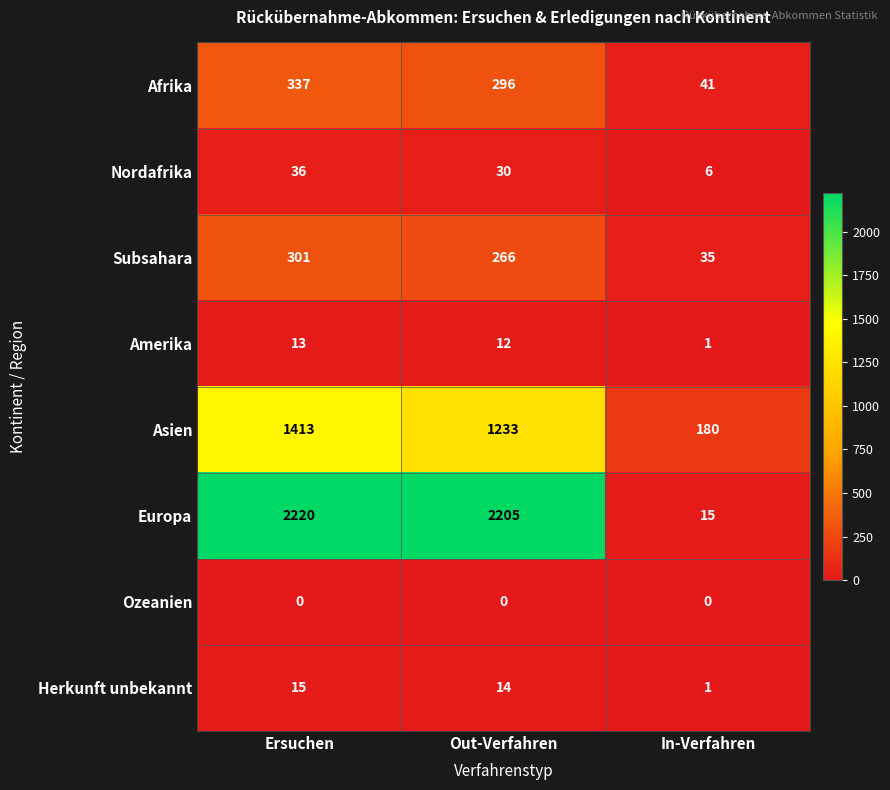

What is the difference between the maximum and minimum values in the Asien series?

1233